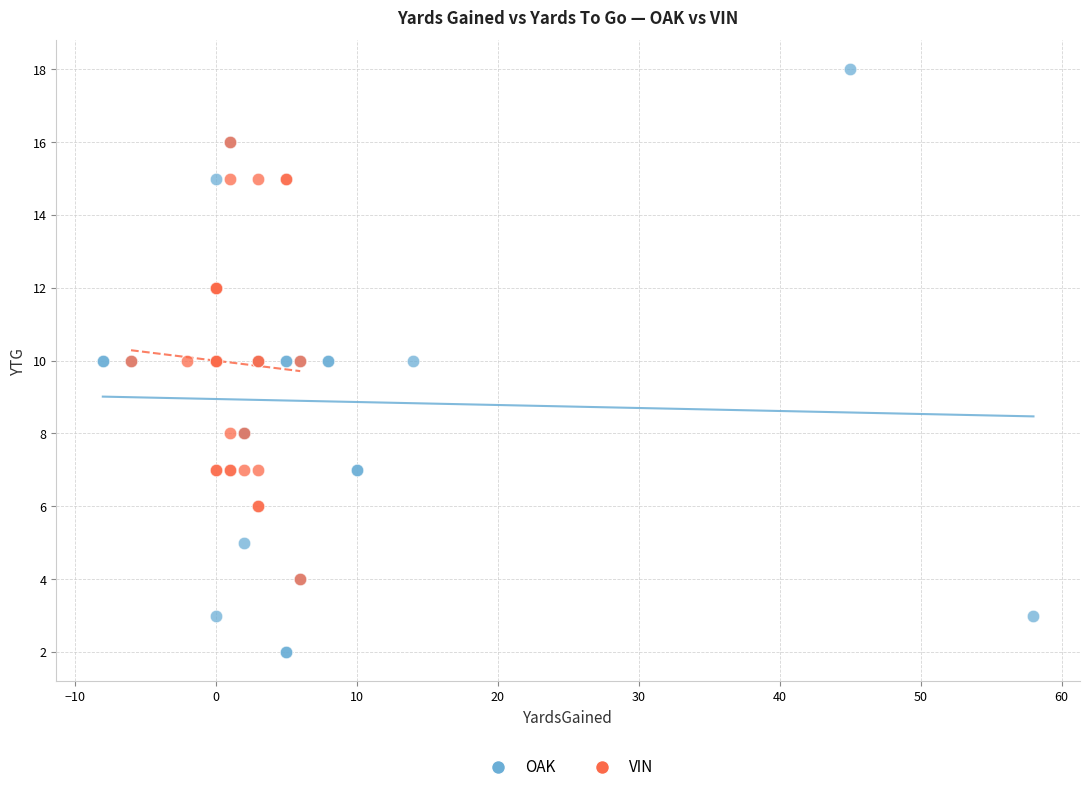

Which series contains the highest Y value?

OAK